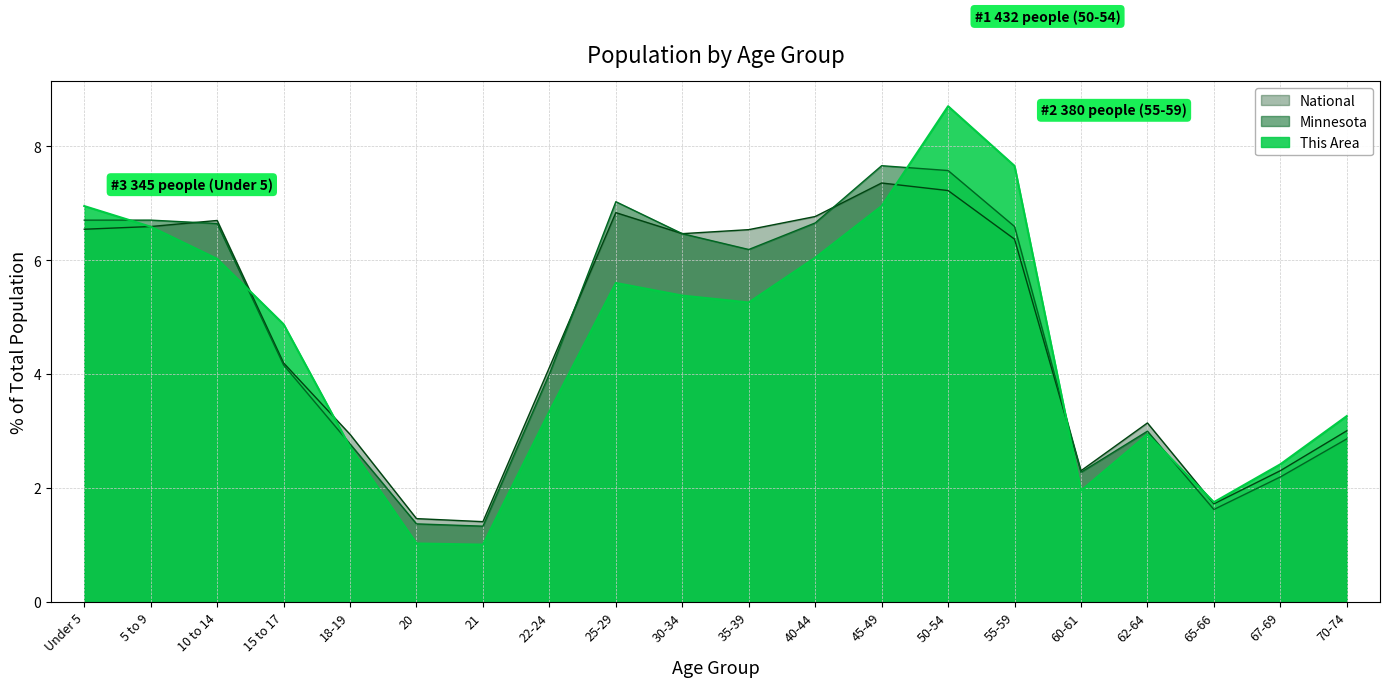

Which series has the widest spread of values?

This Area